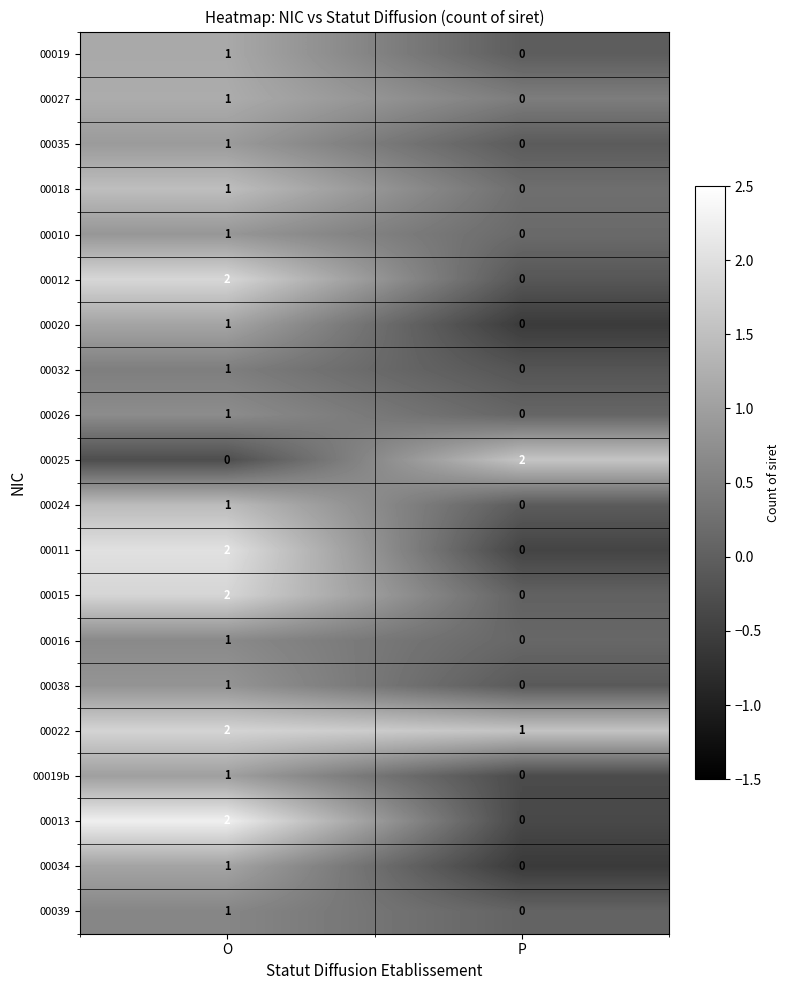

Which category has the highest value in the 00035 series?

O